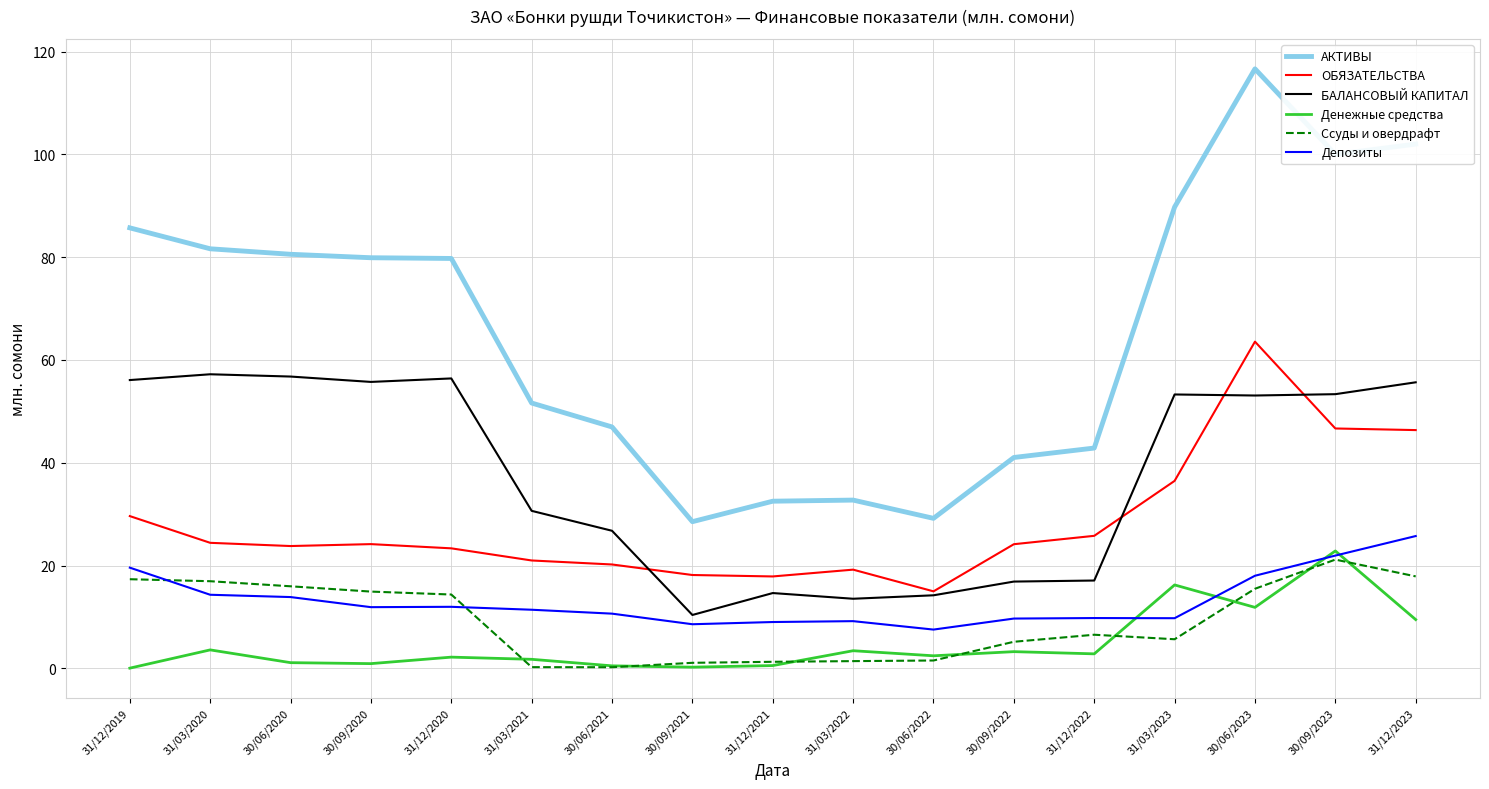

Between 30/09/2021 and 31/12/2022, which series saw the biggest shift?

АКТИВЫ